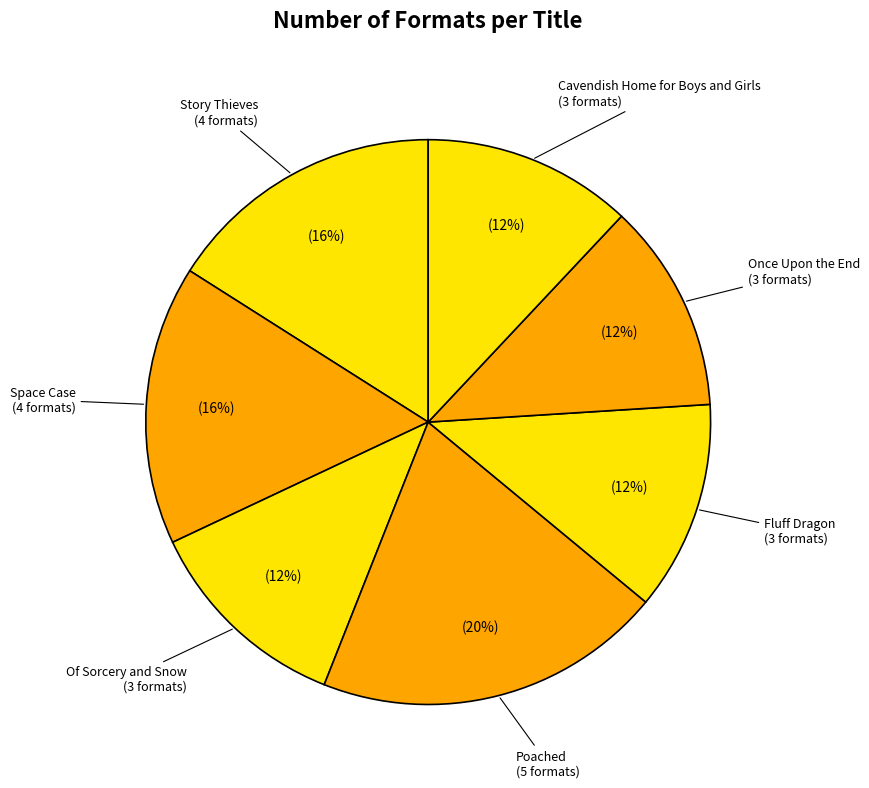

To the nearest percent, what is the average slice percentage?

14%